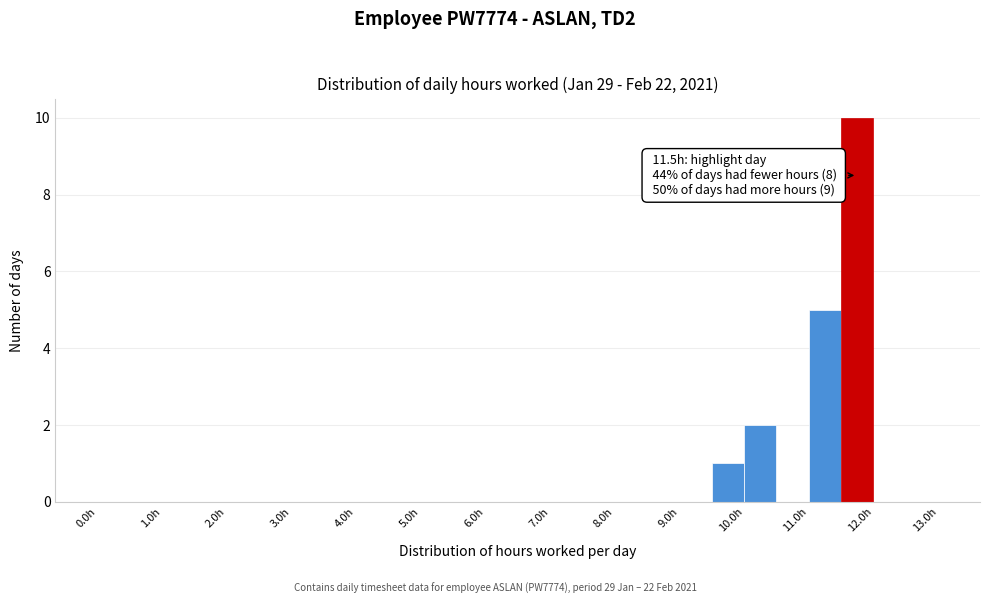

Which range on the x-axis has the tallest bar?

11.5 to 12.0